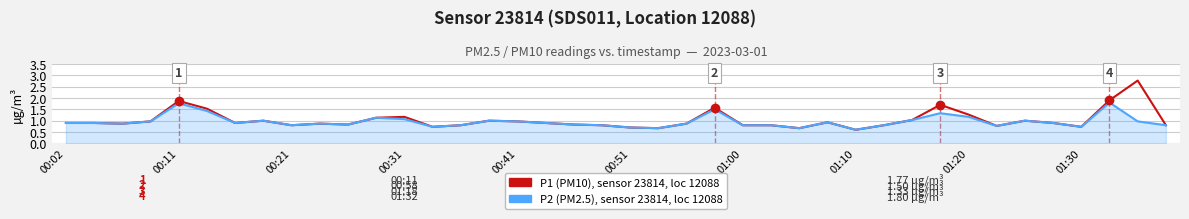

What is the greatest value displayed?

2.8